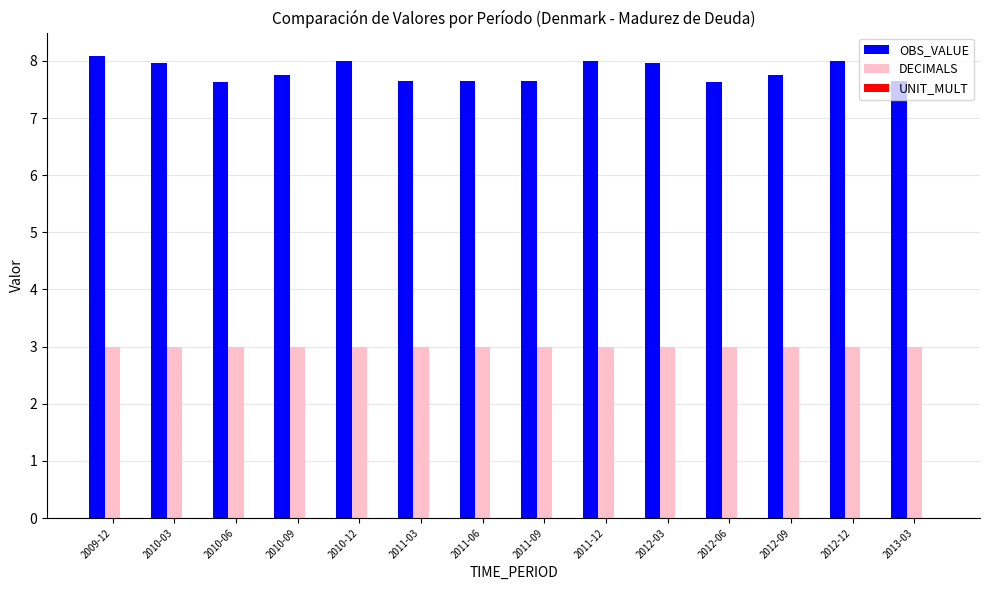

Does the chart contain any negative values?

No